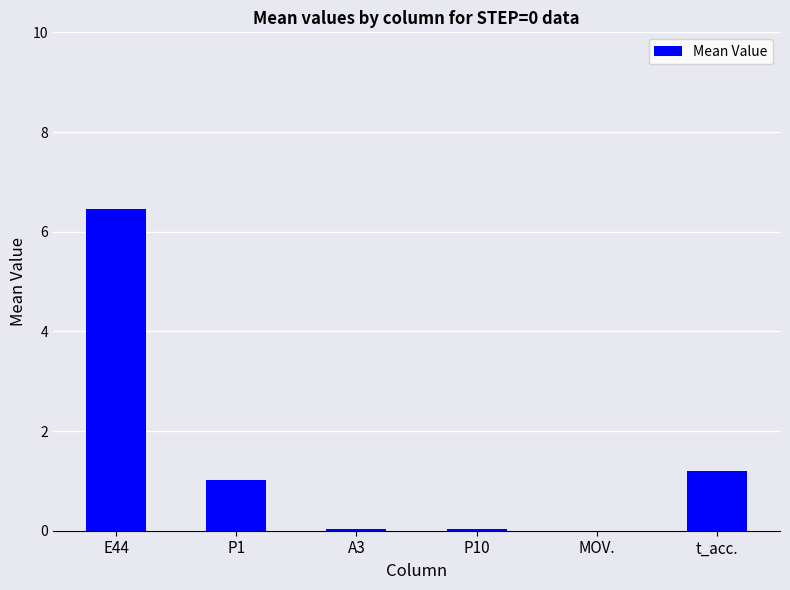

The value at E44 is 6.5. True or false?

True